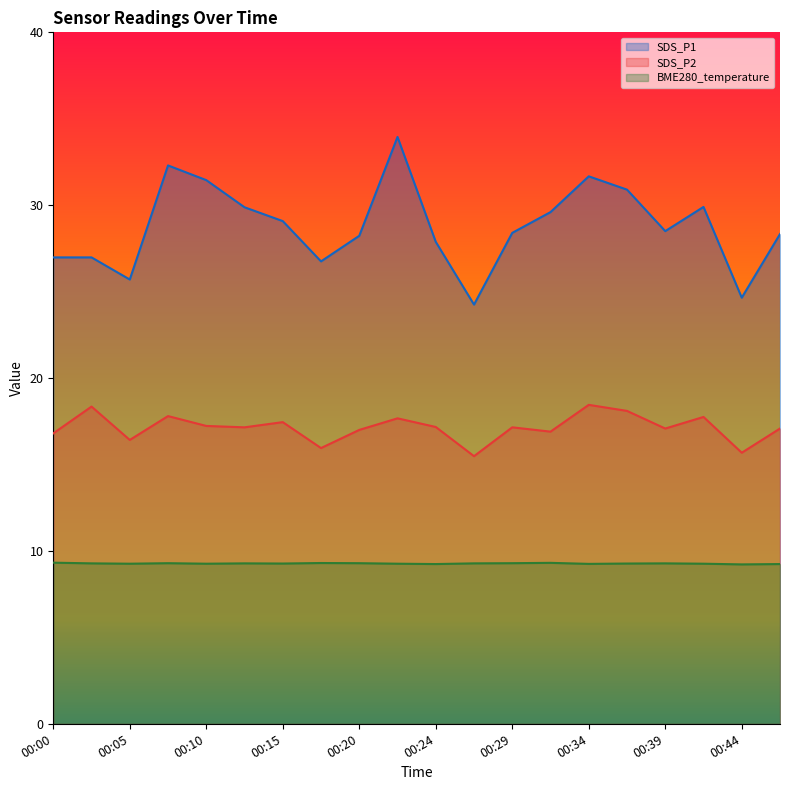

What is the maximum value shown in the chart?

34.0